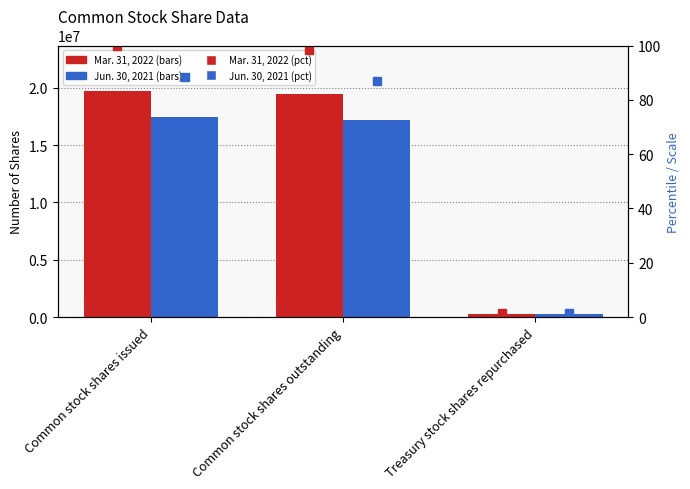

Rank the series at Common stock shares issued from highest to lowest value.

Mar. 31, 2022, Jun. 30, 2021